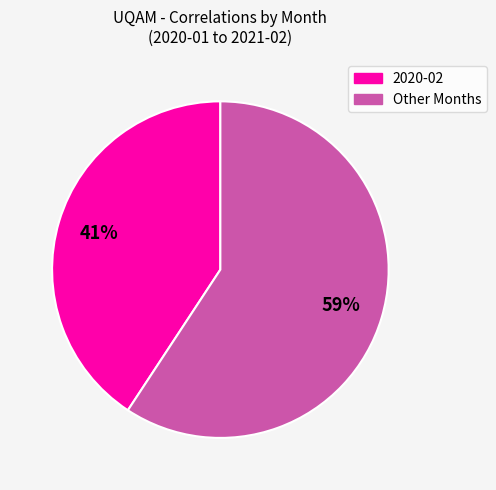

Does any single category account for the majority?

Yes